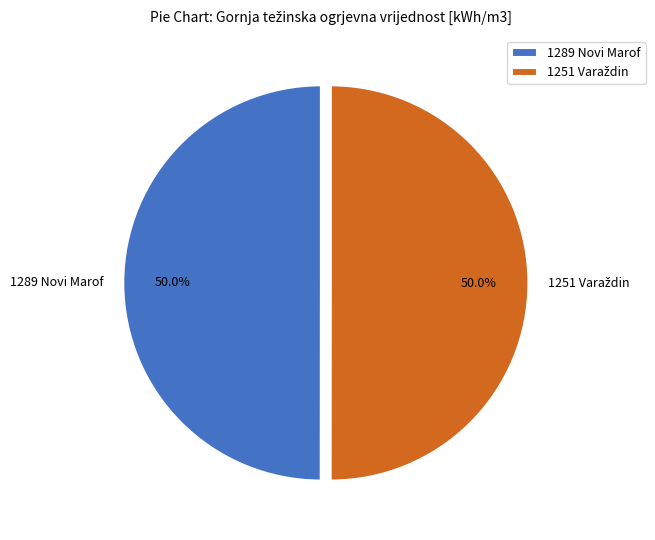

How much of the chart is everything except 1289 Novi Marof?

50.0%